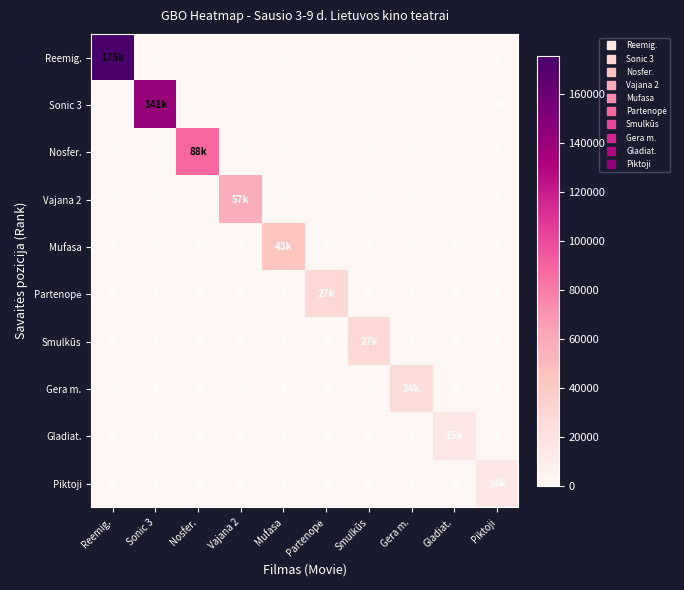

What is the sum of all Vajana 2 values?

57004